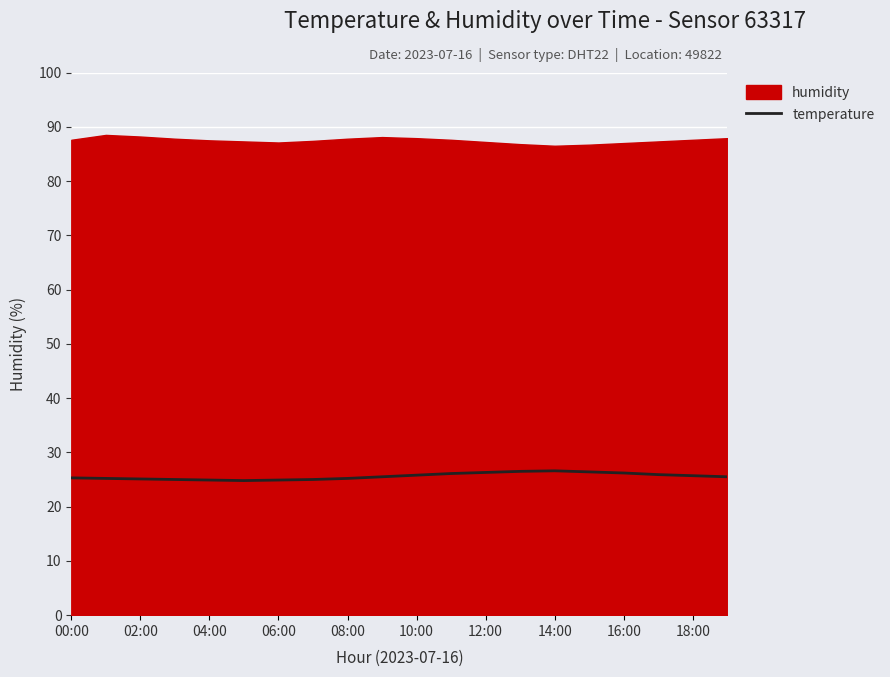

True or false: temperature has a value of 8.5 at 04:00.

False